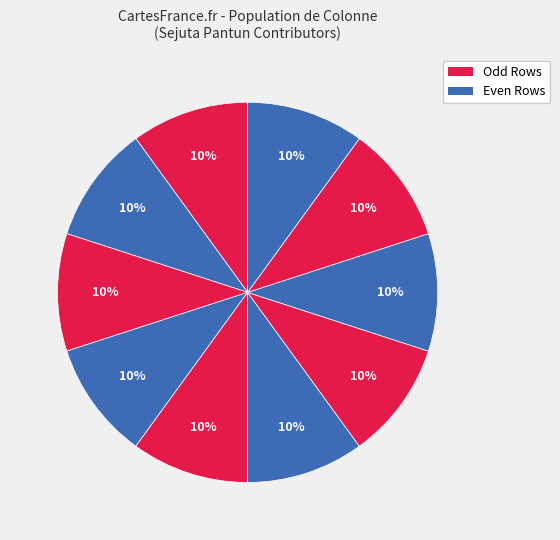

Is there a majority slice in this chart?

No